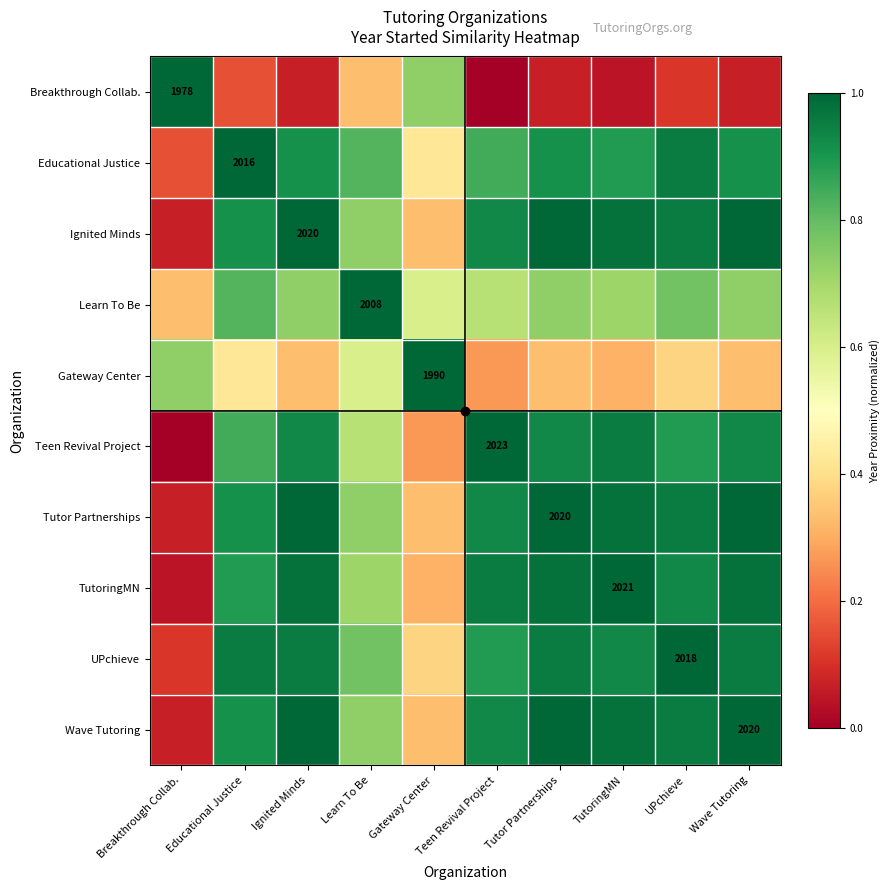

Where is Educational Justice nearest to the value 0?

Breakthrough Collab.